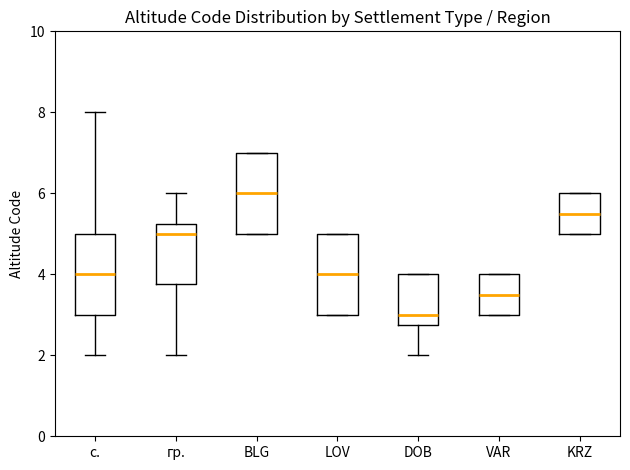

Reading left to right, transcribe this box plot: for each box, give where its median line is, the range the box spans, and where its two whiskers end, as read against the y-axis. The values are not printed on the chart, so give them approximately, as read against the axis.

с.: median 4.0, box 3.0 to 5.0, whiskers 2.0 to 8.0
гр.: median 5.0, box 3.8 to 5.2, whiskers 2.0 to 6.0
BLG: median 6.0, box 5.0 to 7.0, whiskers 5.0 to 7.0
LOV: median 4.0, box 3.0 to 5.0, whiskers 3.0 to 5.0
DOB: median 3.0, box 2.8 to 4.0, whiskers 2.0 to 4.0
VAR: median 3.6, box 3.0 to 4.0, whiskers 3.0 to 4.0
KRZ: median 5.6, box 5.0 to 6.0, whiskers 5.0 to 6.0